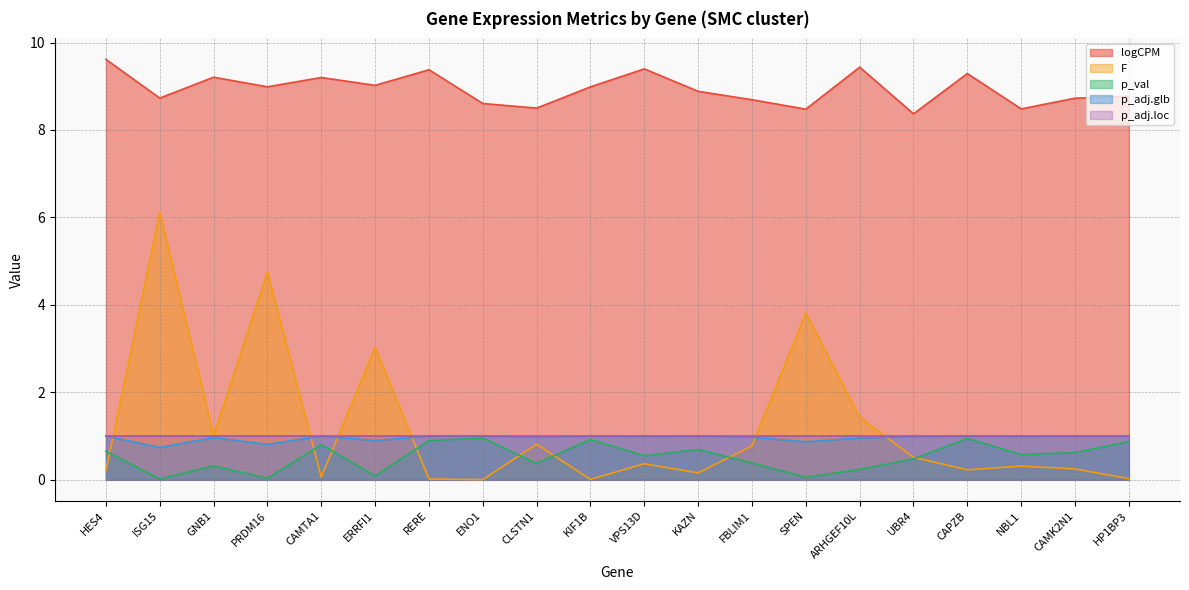

The logCPM series shows 9.4 at RERE. True or false?

True